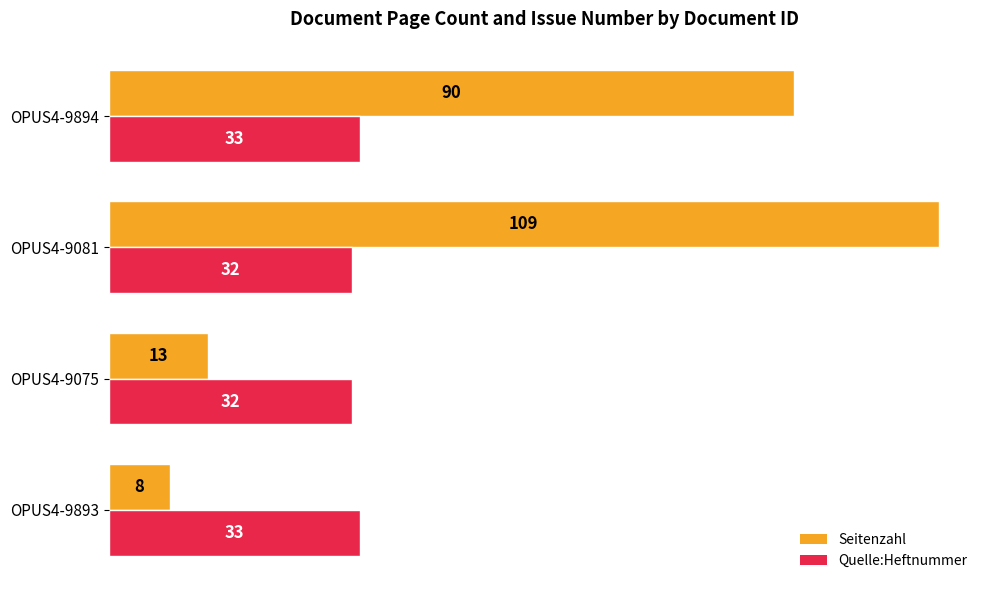

What is the sum of all Seitenzahl values?

220